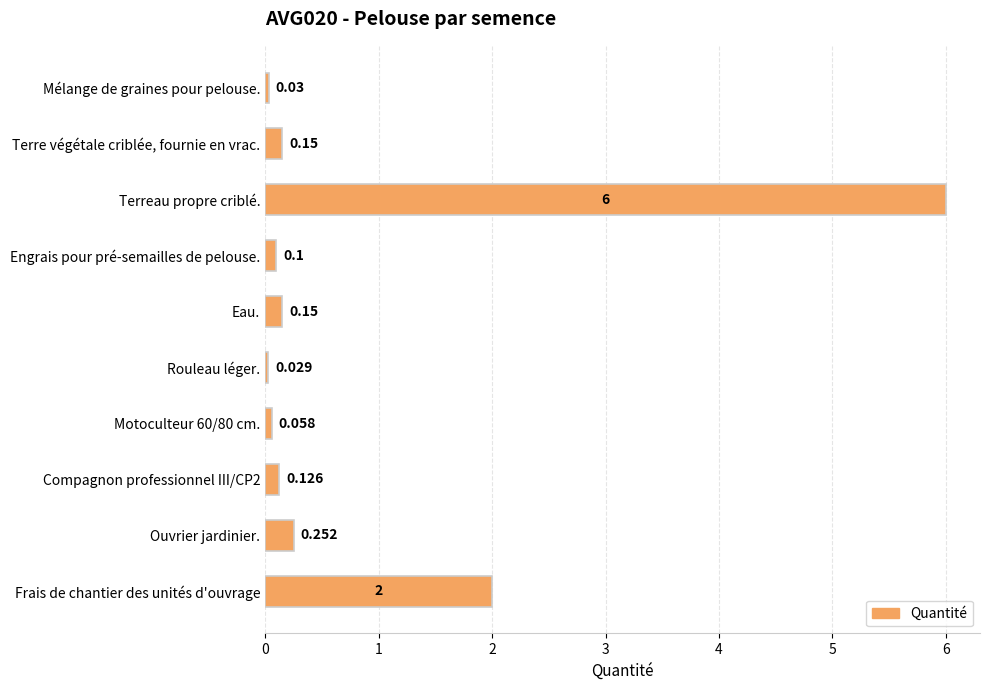

Which has a higher value, Terreau propre criblé. or Eau.?

Terreau propre criblé.